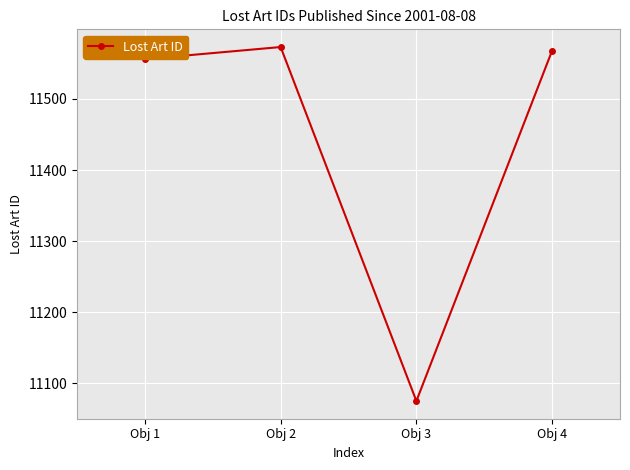

At which label is the value closest to 11324?

Obj 1